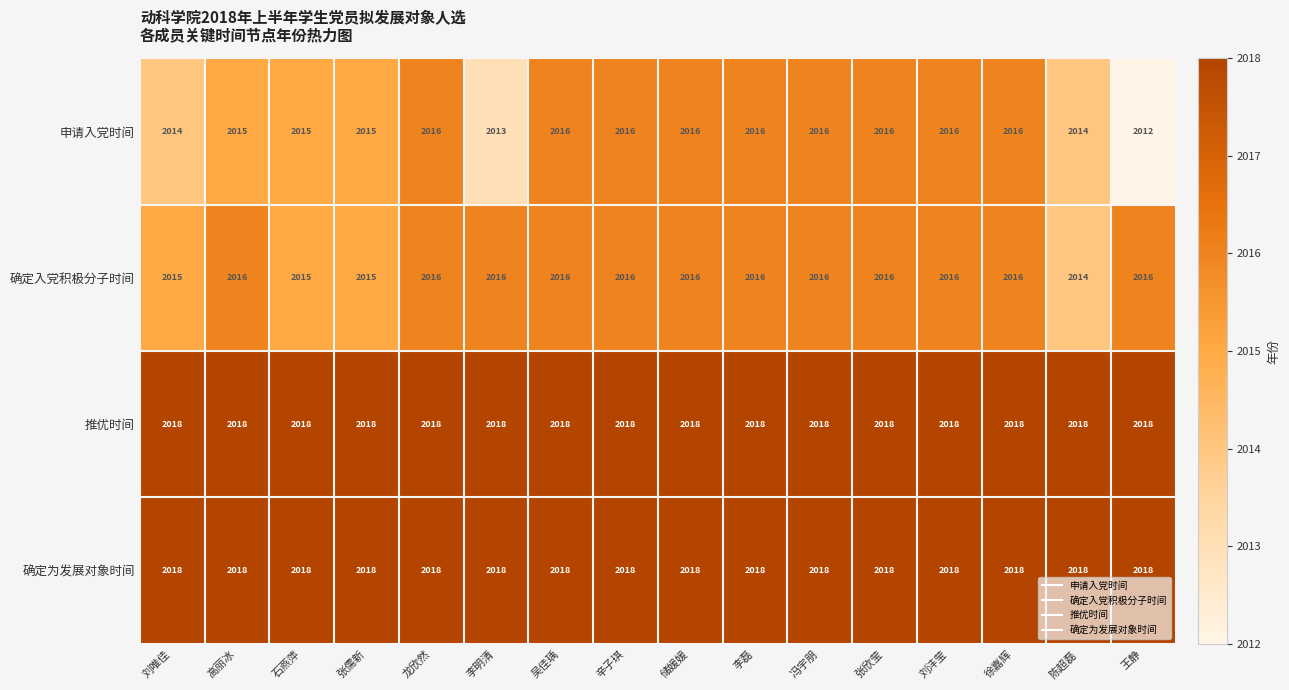

Is it true that 确定为发展对象时间 equals 2018 at 张儒新?

True